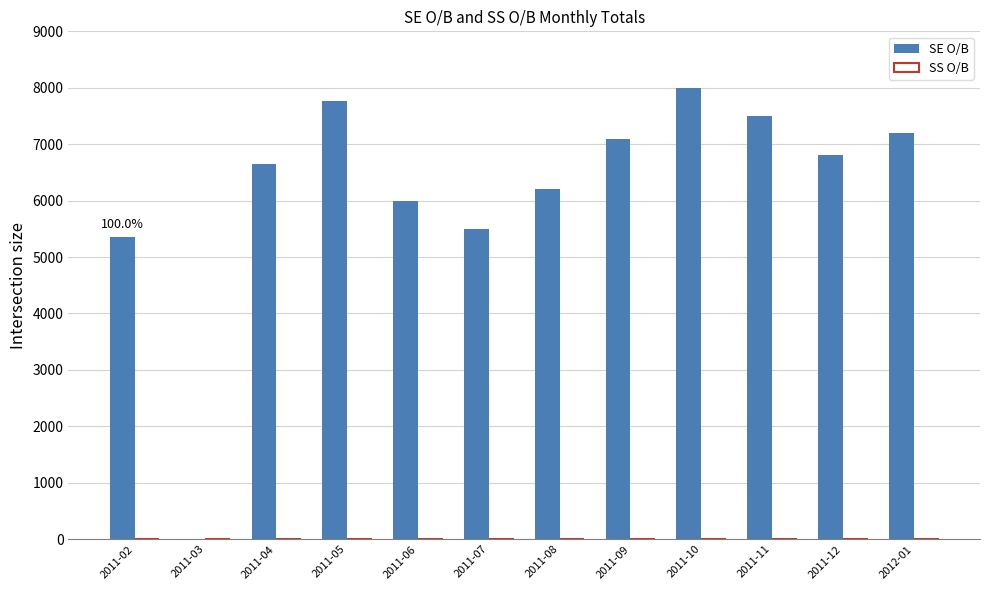

Approximately how many times larger is the value at 2011-07 compared to 2011-06?

0.9